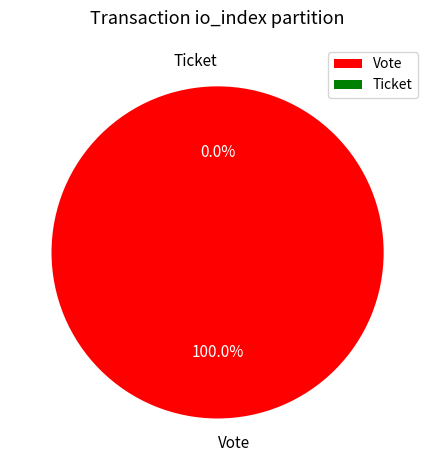

Which slice is the smallest?

Ticket